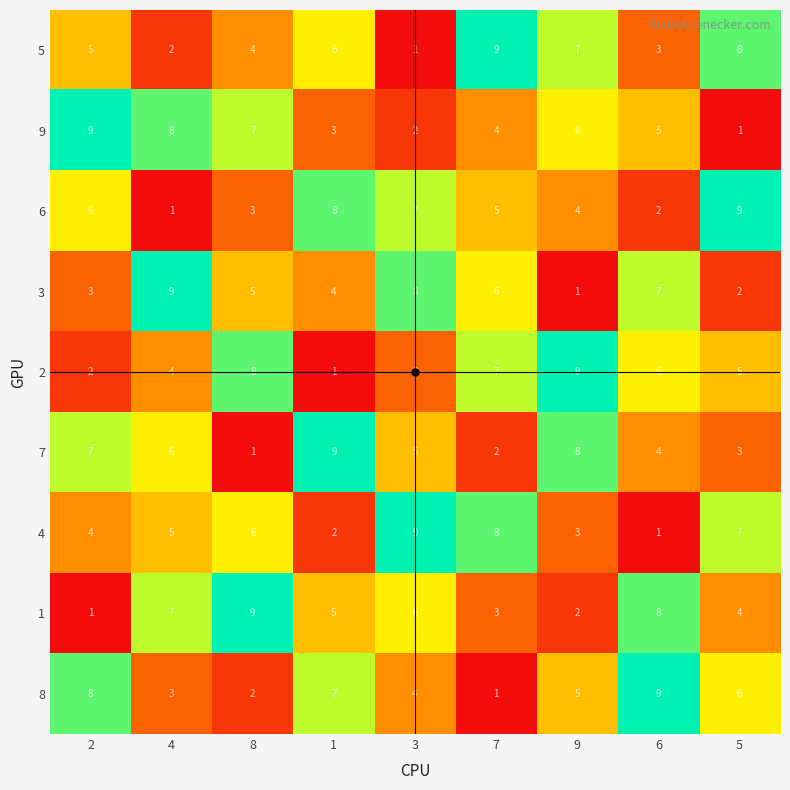

Where does the 3 series first go above 5?

4